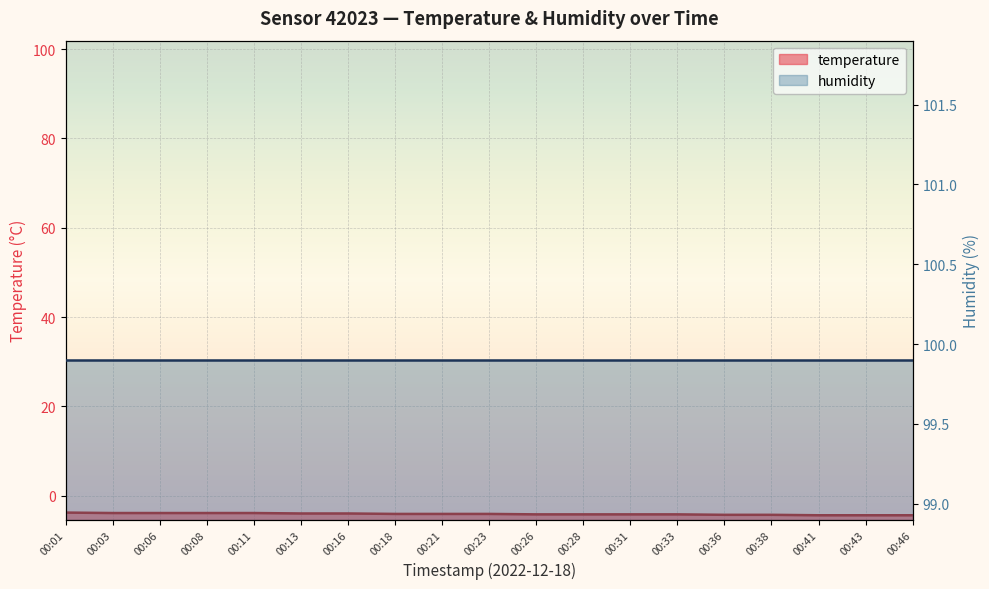

What is the average value?

-4.1